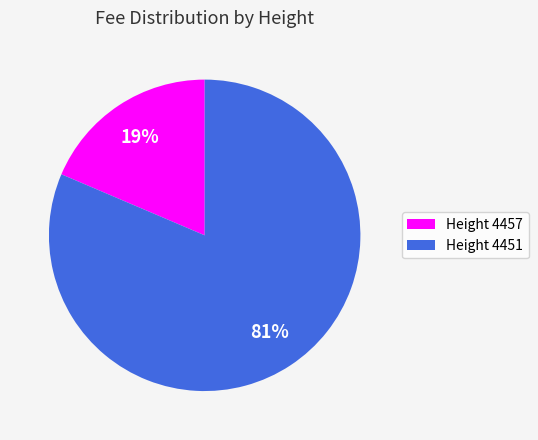

Which has a higher value, Height 4457 or Height 4451?

Height 4451